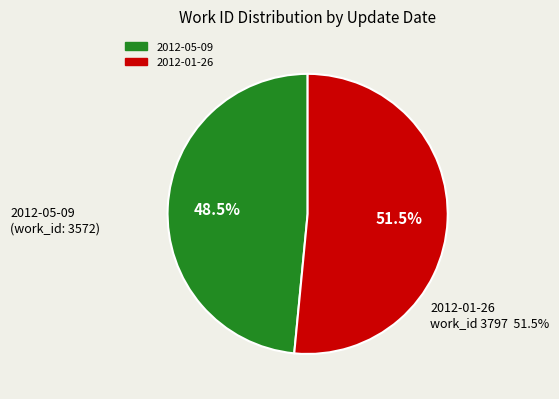

Which slice represents more than half of the pie?

2012-01-26